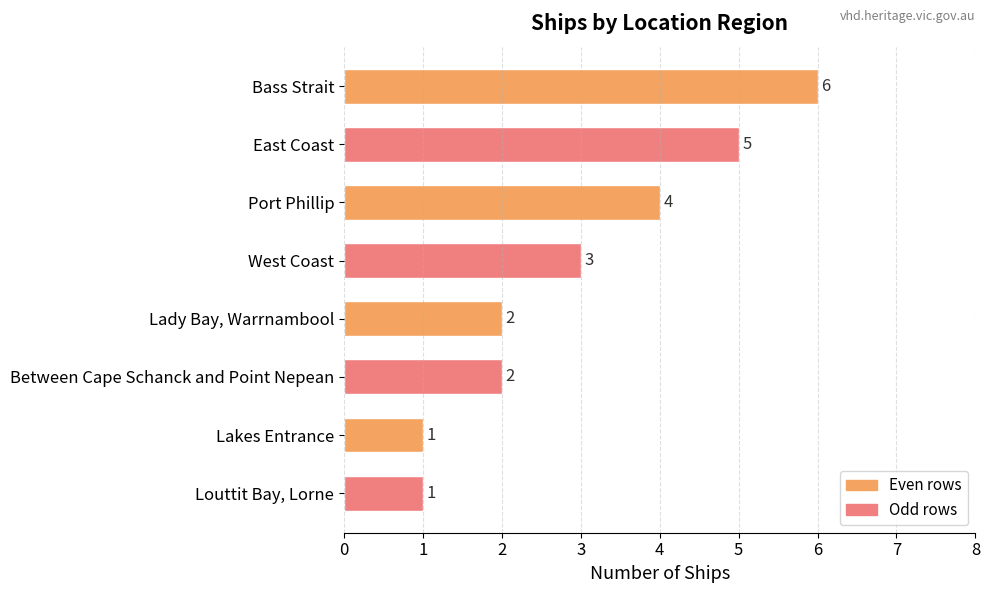

What is the greatest value displayed?

6